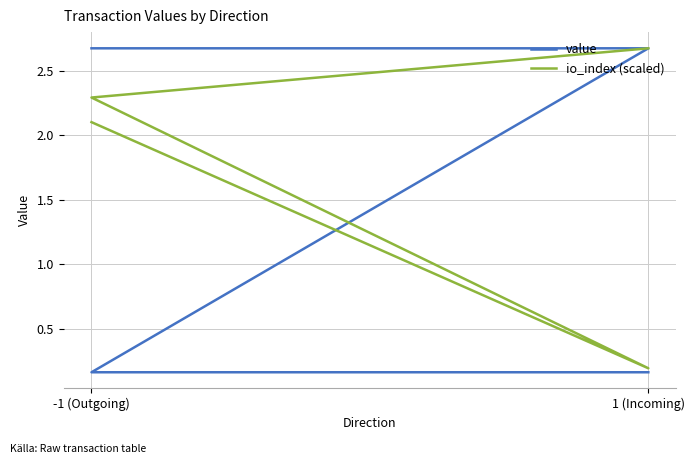

What is the highest value of the value series?

2.7